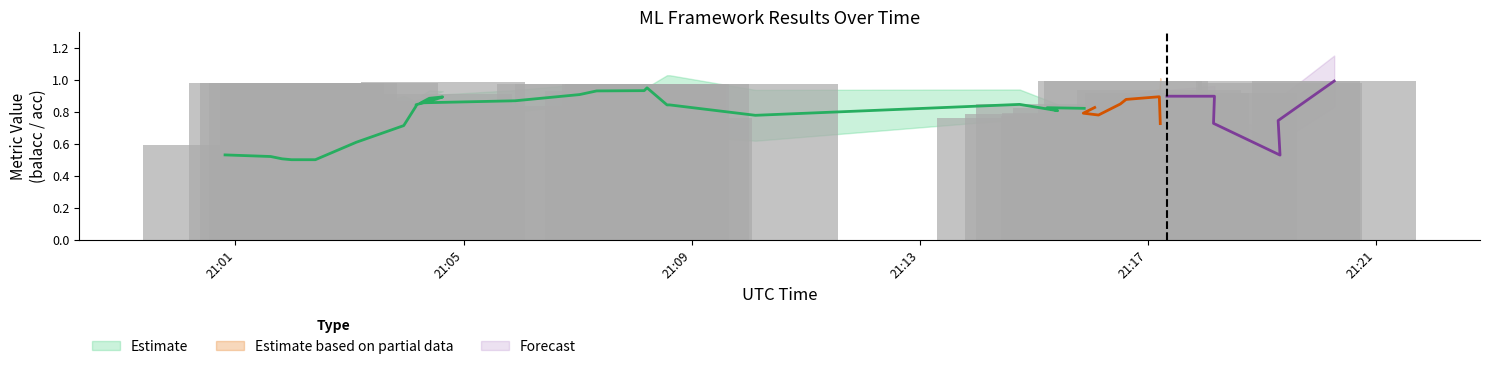

Are the bars grouped side by side (vs. stacked)?

Yes